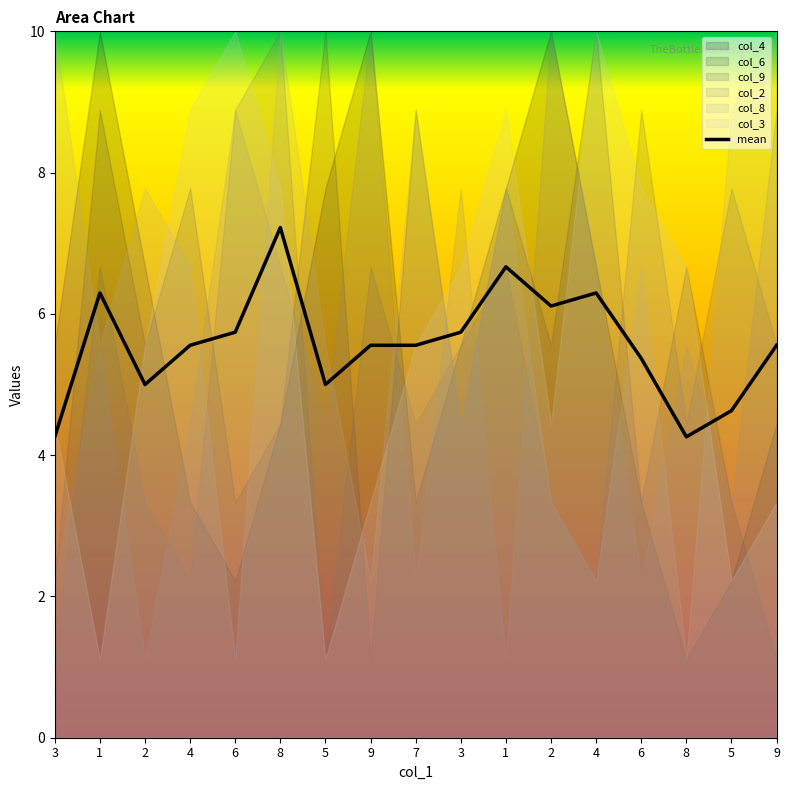

How many lines are shown in the chart?

1